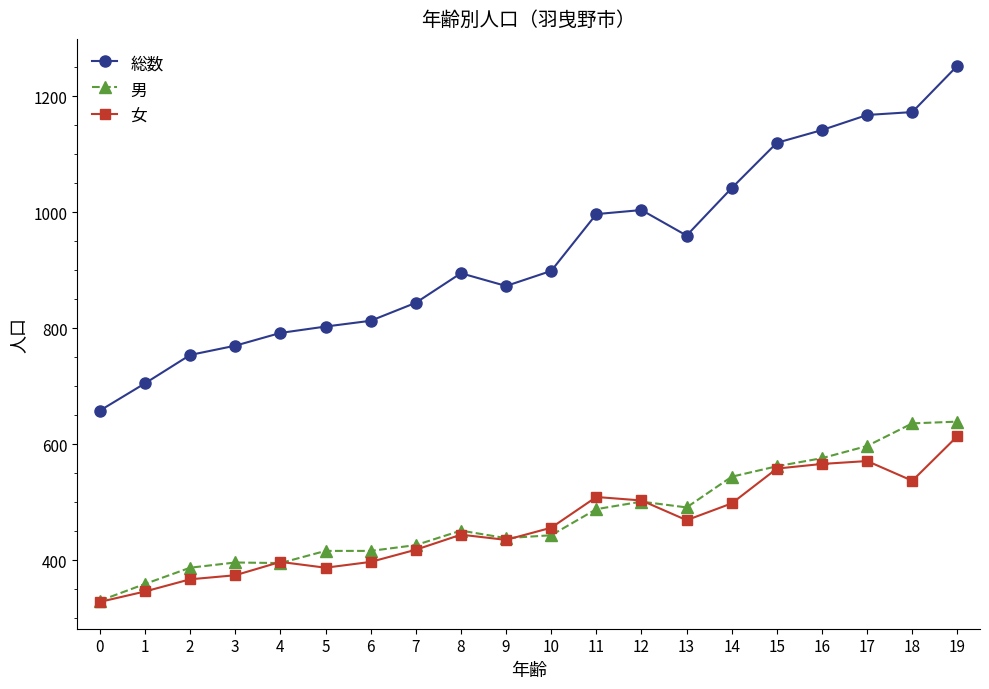

Does the chart have visible grid lines?

No